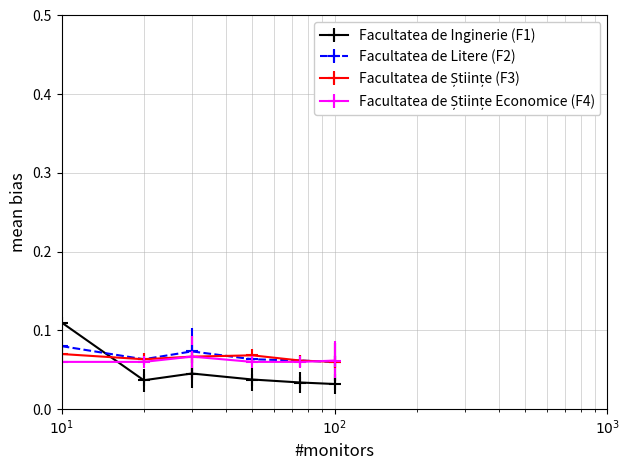

True or false: Facultatea de Litere (F2) and Facultatea de Inginerie (F1) intersect in this chart.

True